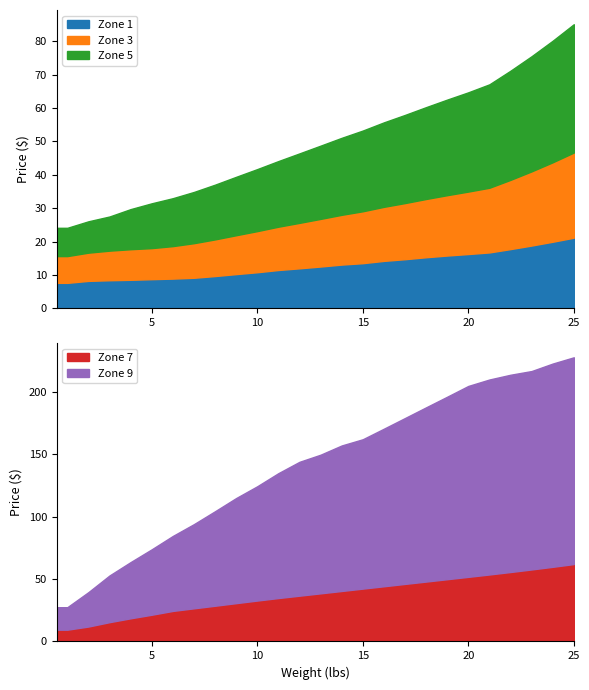

At which label is Zone 7 closest to 35?

11